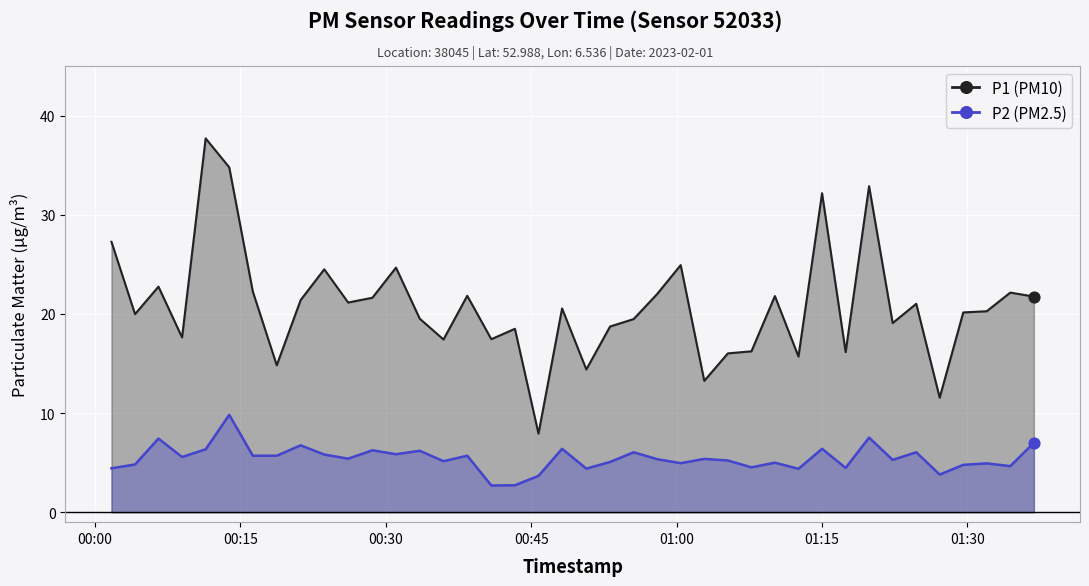

At how many categories does at least one series exceed 12?

38